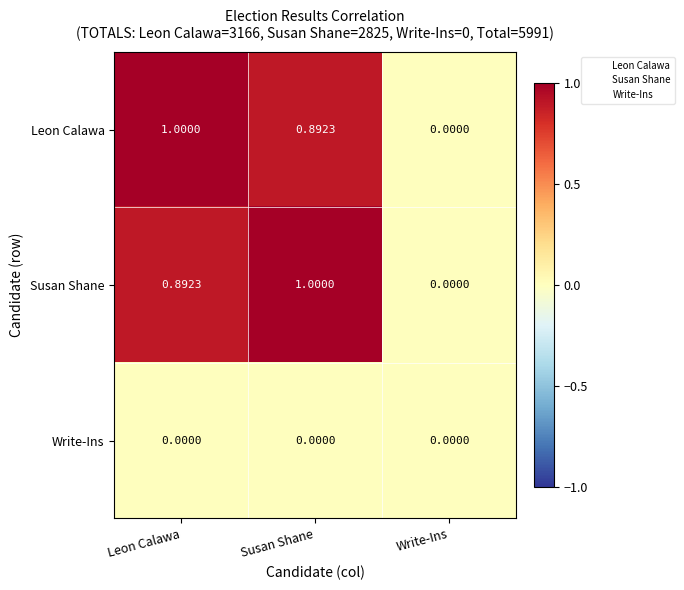

Where is Leon Calawa nearest to the value 0?

Write-Ins